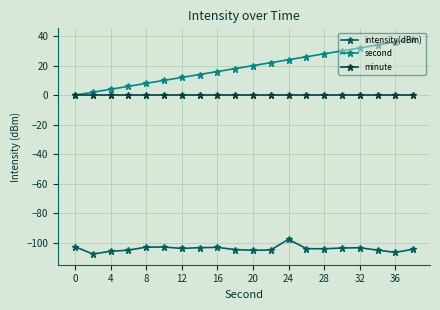

What is the average value of the second series?

19.0